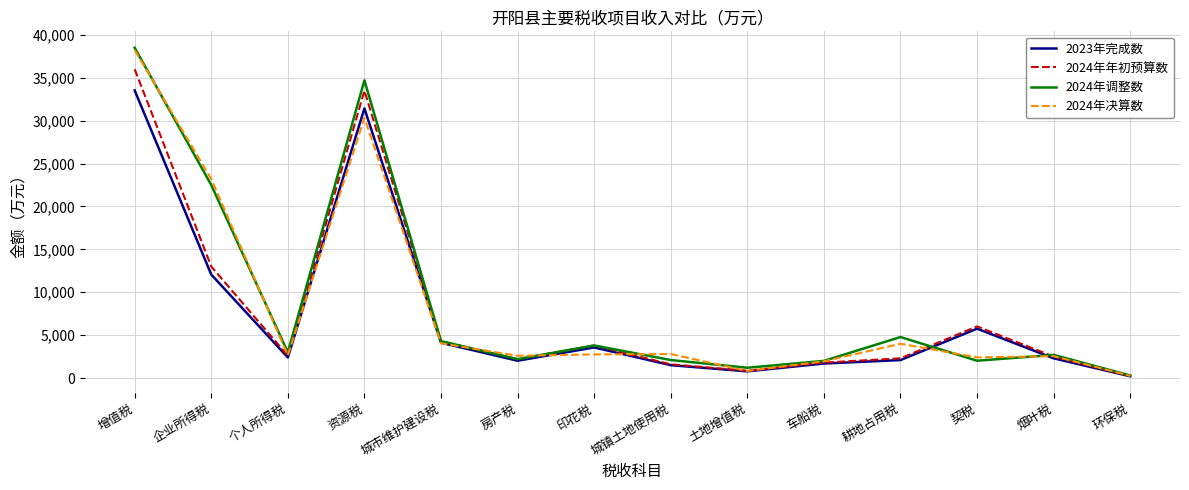

What is the total value across all series at 城镇土地使用税?

8001